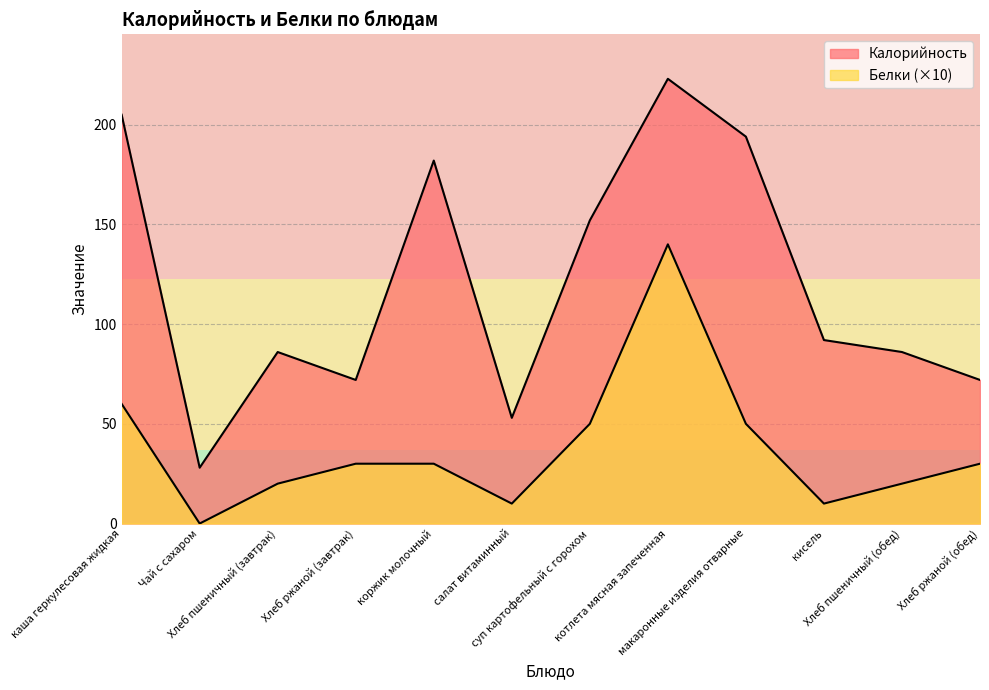

At which label does Калорийность reach its peak?

котлета мясная запеченная